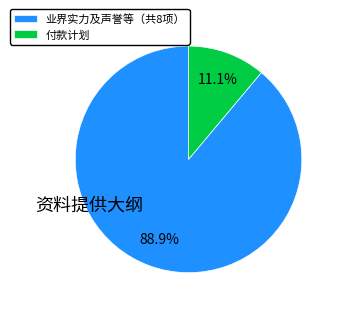

How many slices are in this pie chart?

2